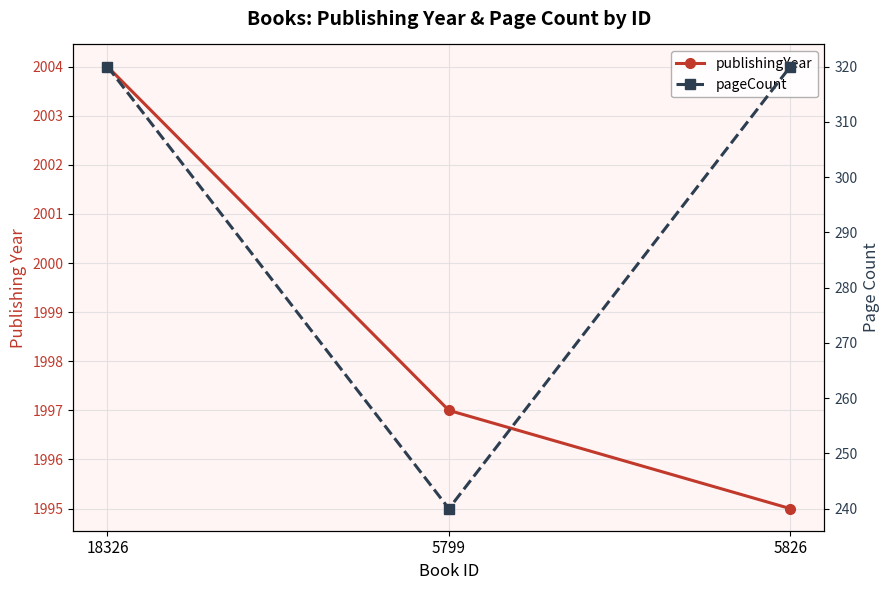

What is the minimum value shown in the chart?

240